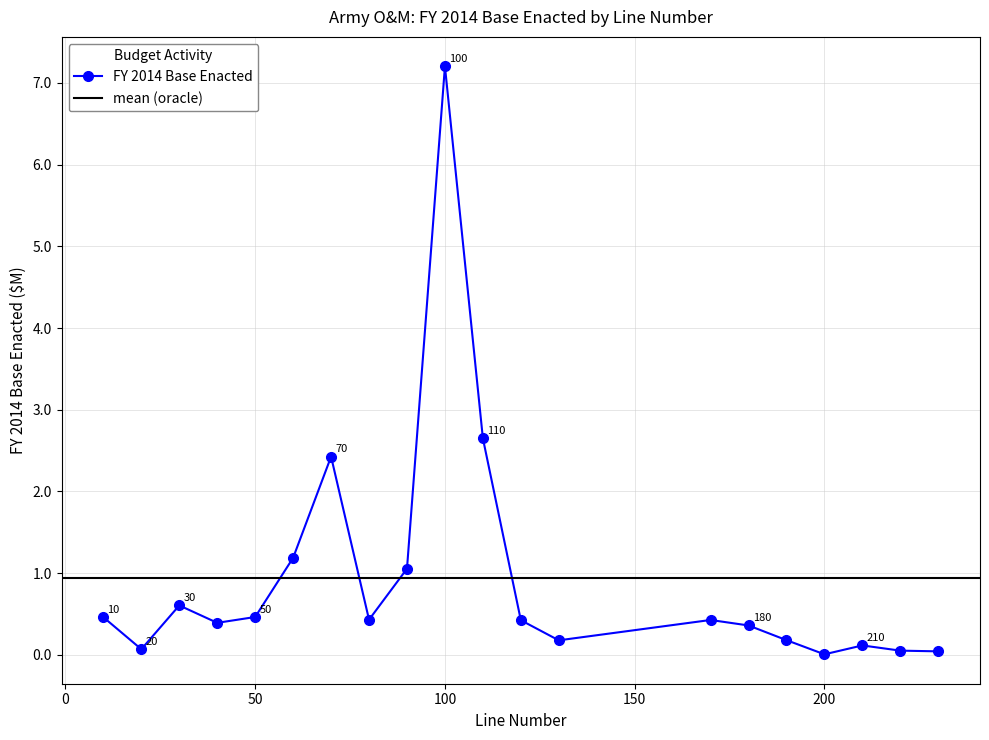

How many points are higher than both their immediate neighbors (excluding endpoints)?

5